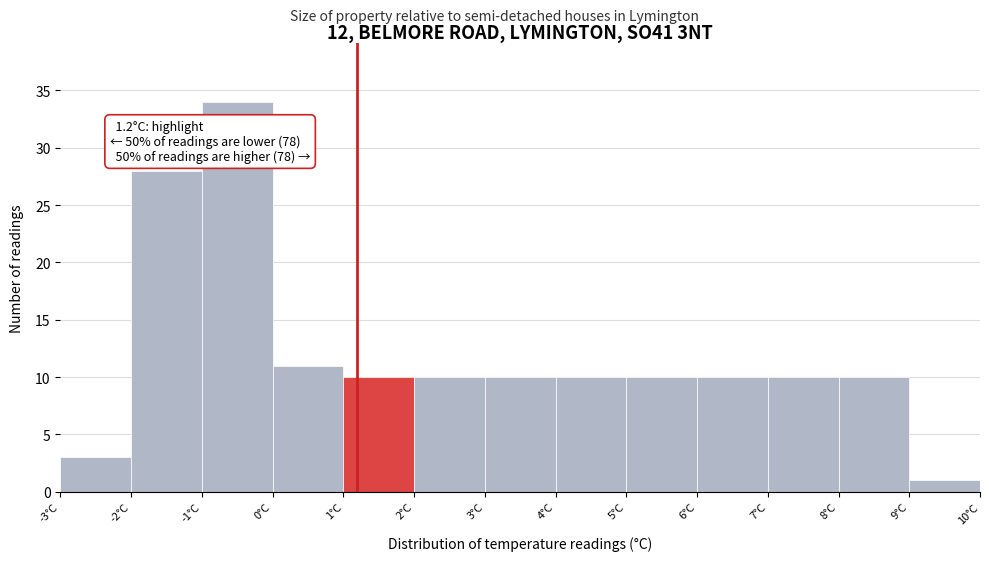

Over which range of the x-axis is the bar tallest?

-1 to 0